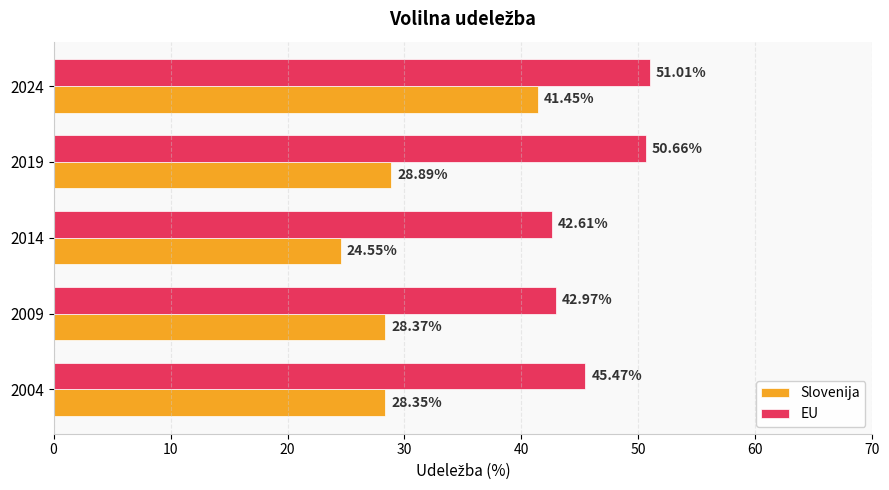

At which category is the sum across all series the highest?

2024